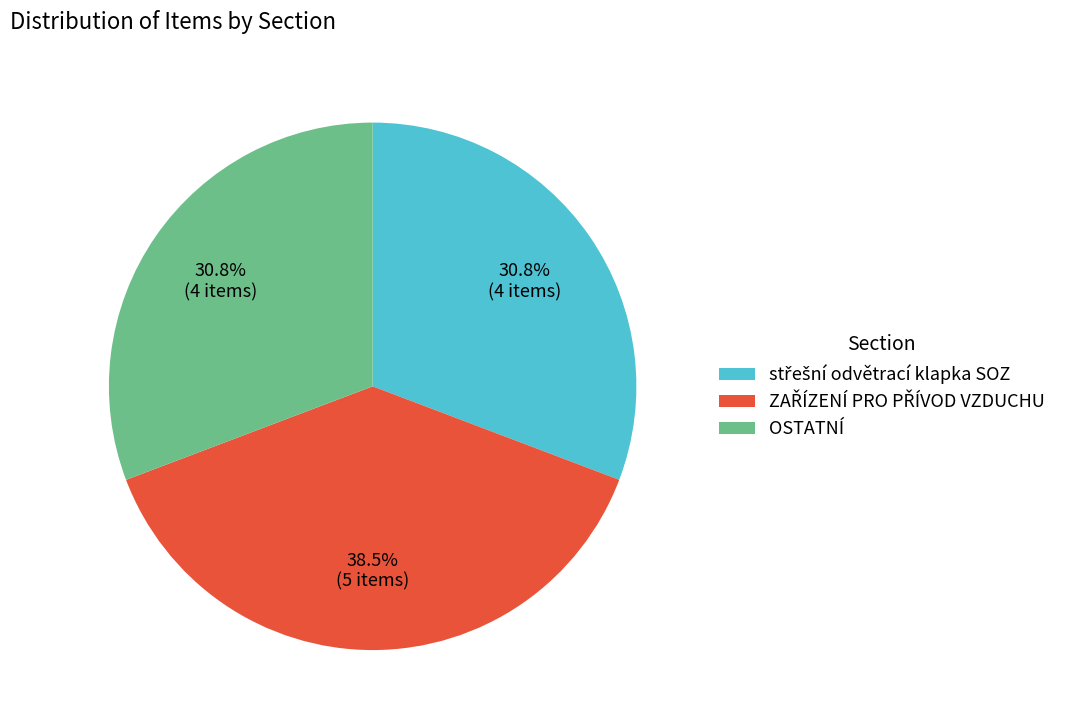

Does OSTATNÍ account for over 50% of the chart?

No